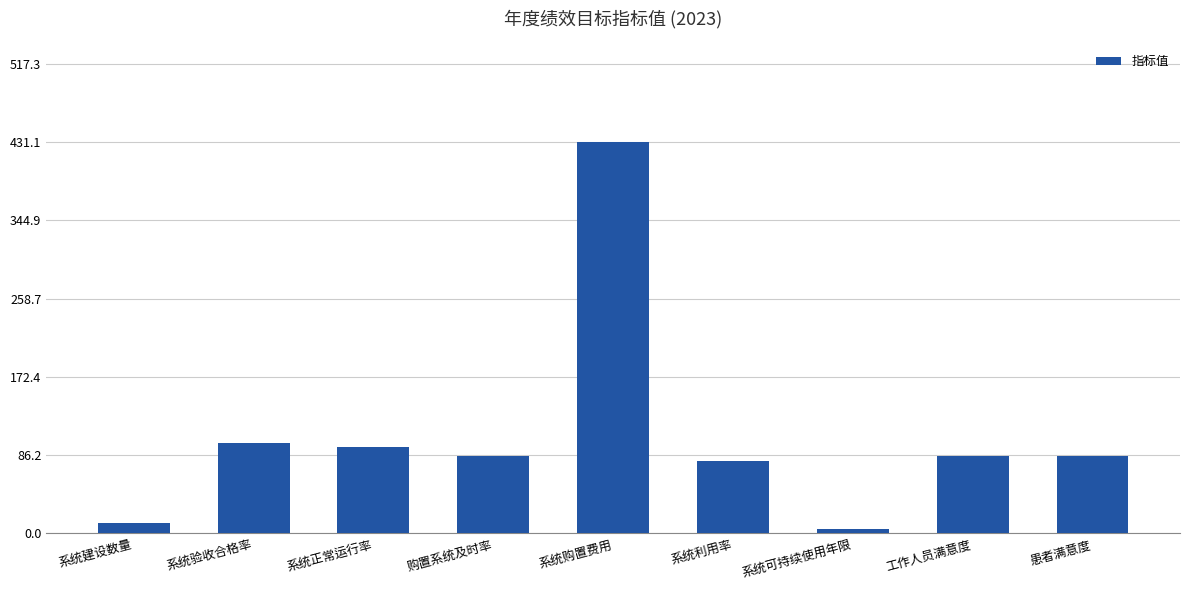

Reading left to right, transcribe all the data shown in this chart.

系统建设数量=11.0	系统验收合格率=100.0	系统正常运行率=95.0	购置系统及时率=85.0	系统购置费用=431.1	系统利用率=80.0	系统可持续使用年限=5.0	工作人员满意度=85.0	患者满意度=85.0